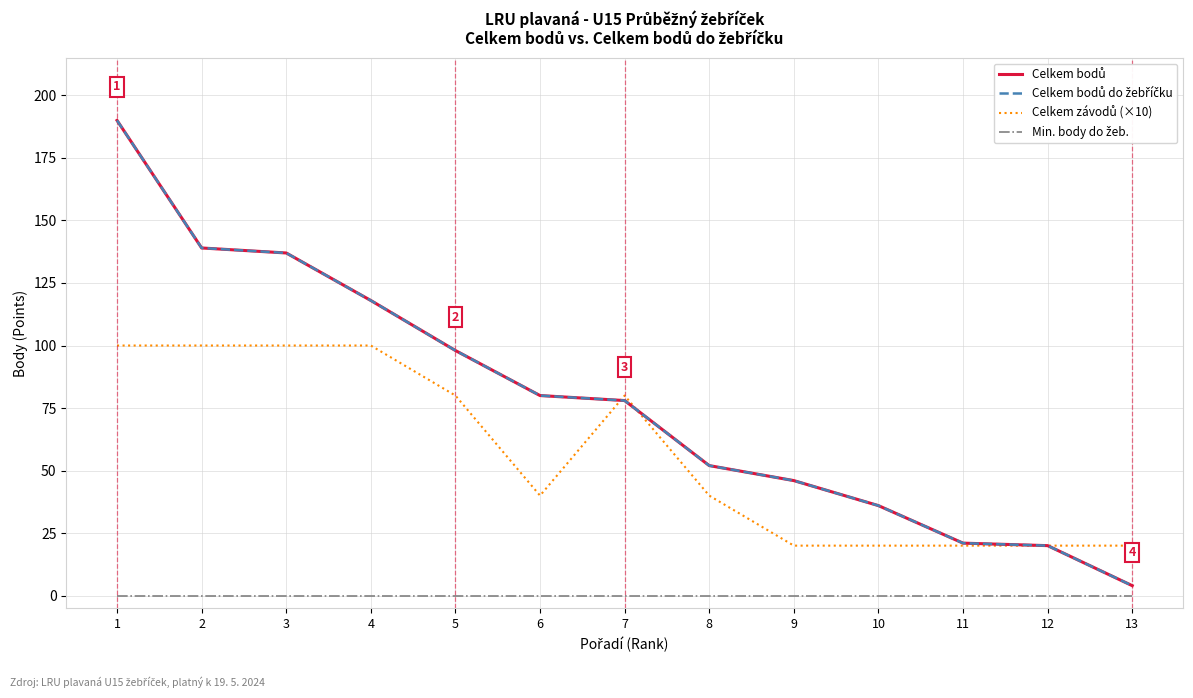

Does the chart have visible grid lines?

Yes